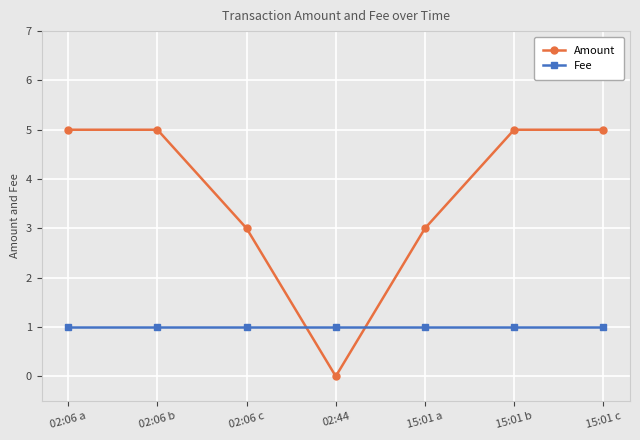

The value of Amount at 15:01 b is 1. True or false?

False